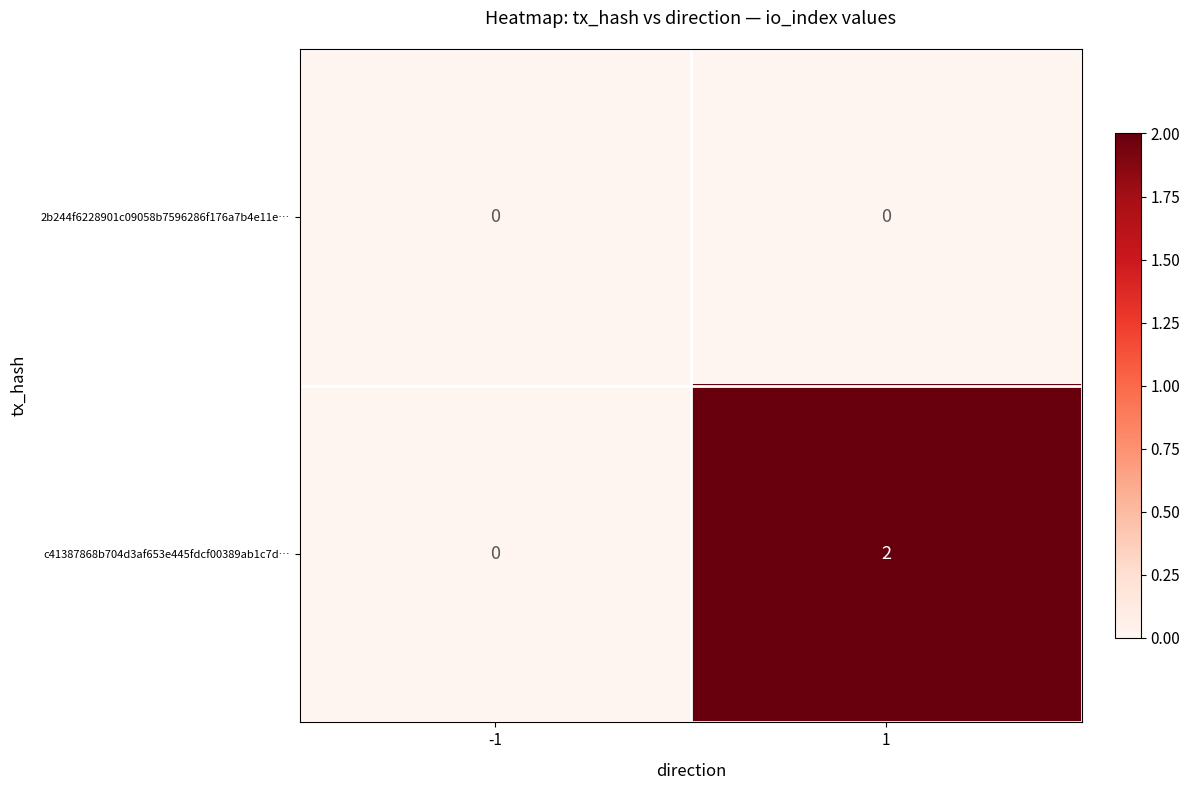

The c41387868b704d3af653e445fdcf00389ab1c7d… series shows 1 at -1. True or false?

False